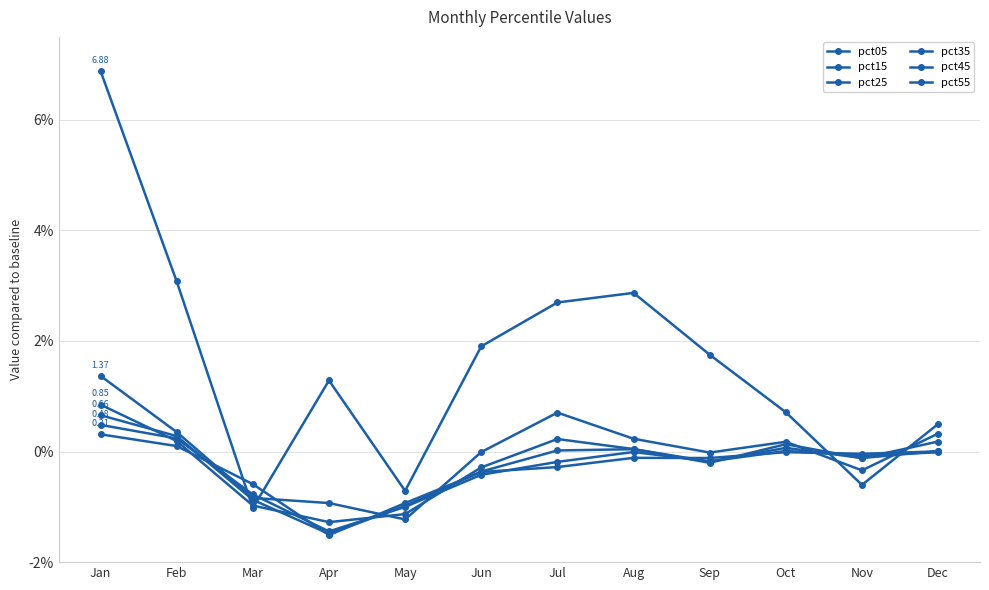

Which series ends up on top after the final intersection of pct05 and pct25?

pct05